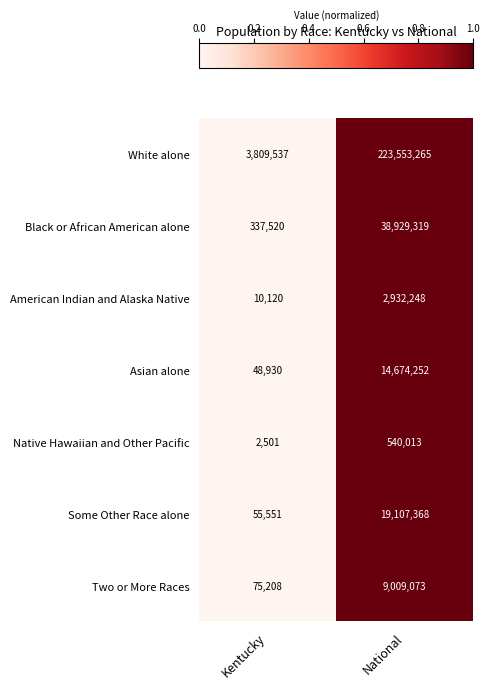

The value of Asian alone at National is 14674252. True or false?

True